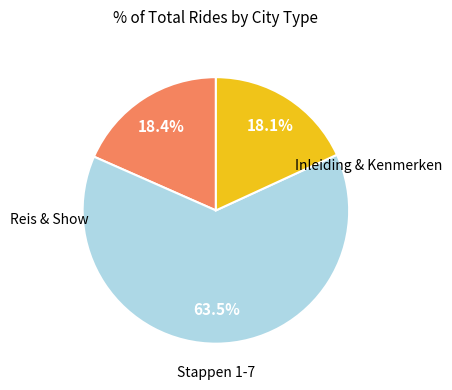

Is there any slice that represents more than half of the pie?

Yes